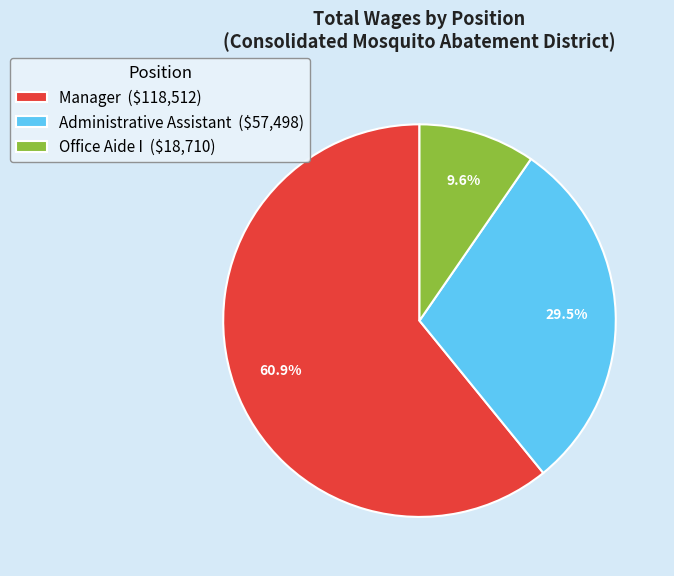

Approximately how many times larger is the value at Administrative Assistant compared to Office Aide I?

3.1